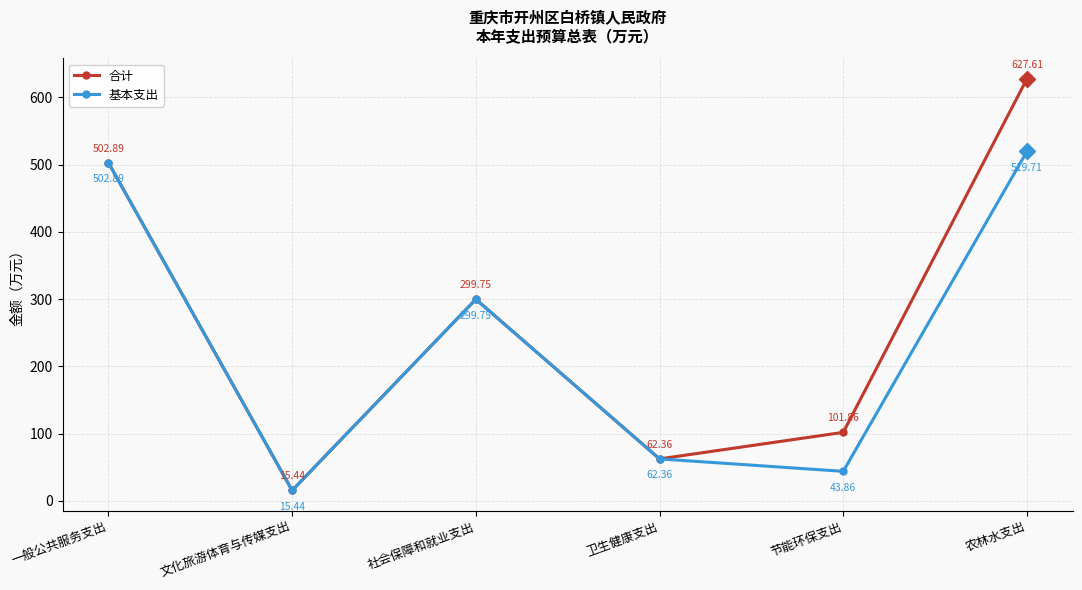

Is it true that 基本支出 equals 62.4 at 卫生健康支出?

True